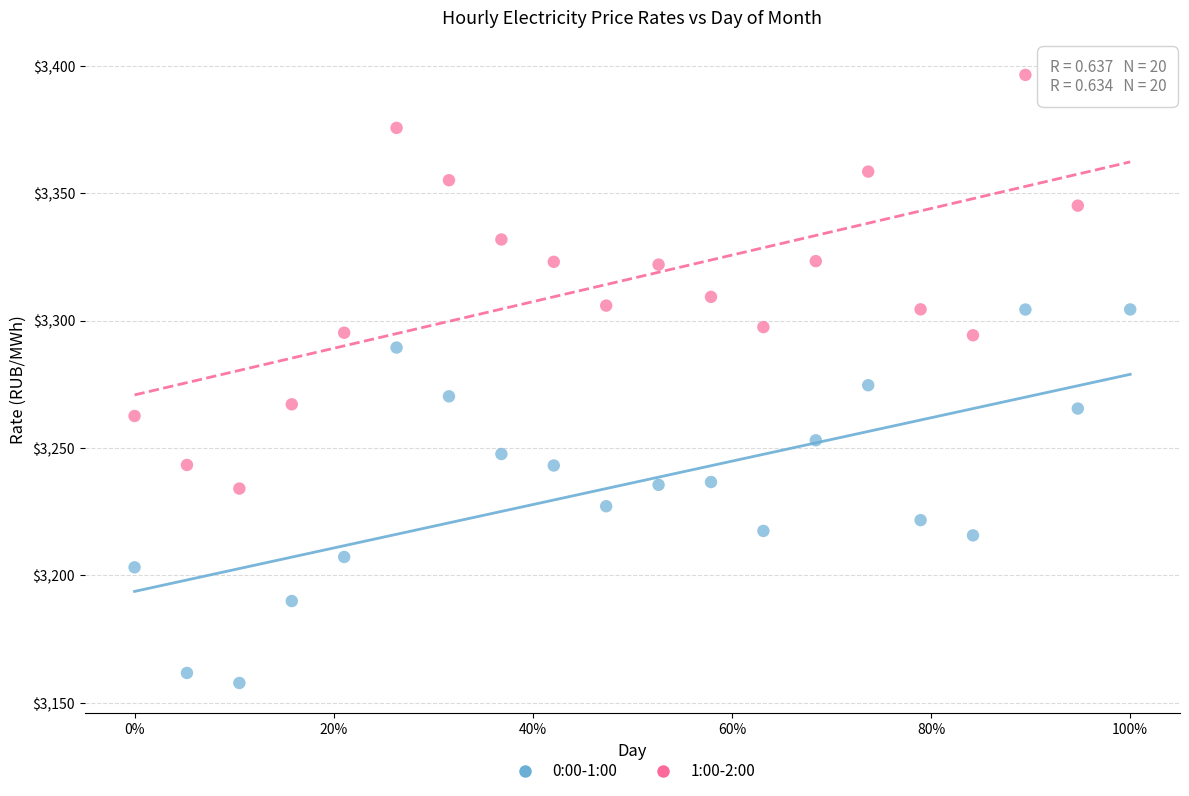

Across all data points, what is the range of X values (max minus min)?

1.0